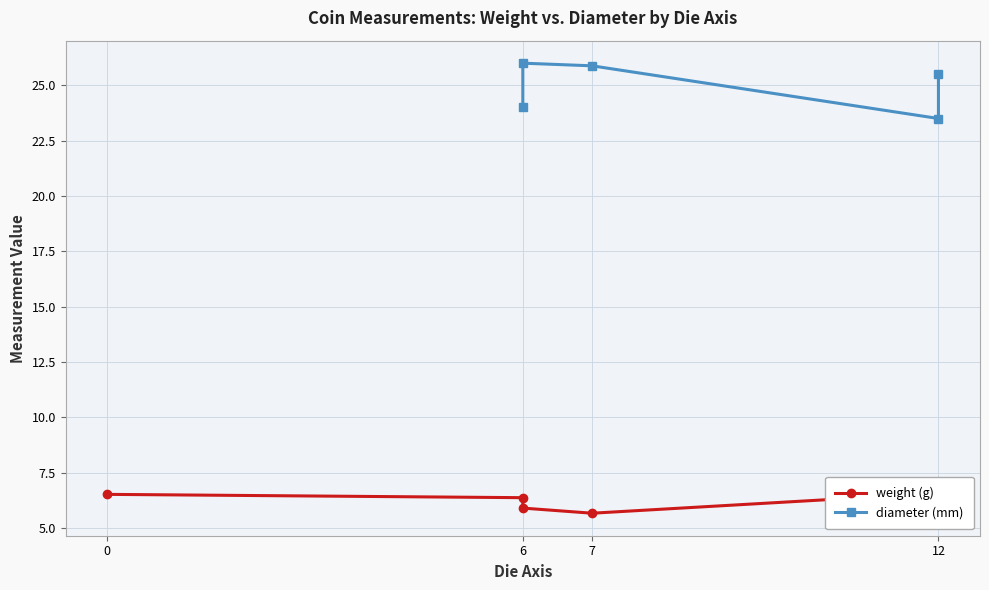

Which series changed the most between 6 and 7?

diameter (mm)